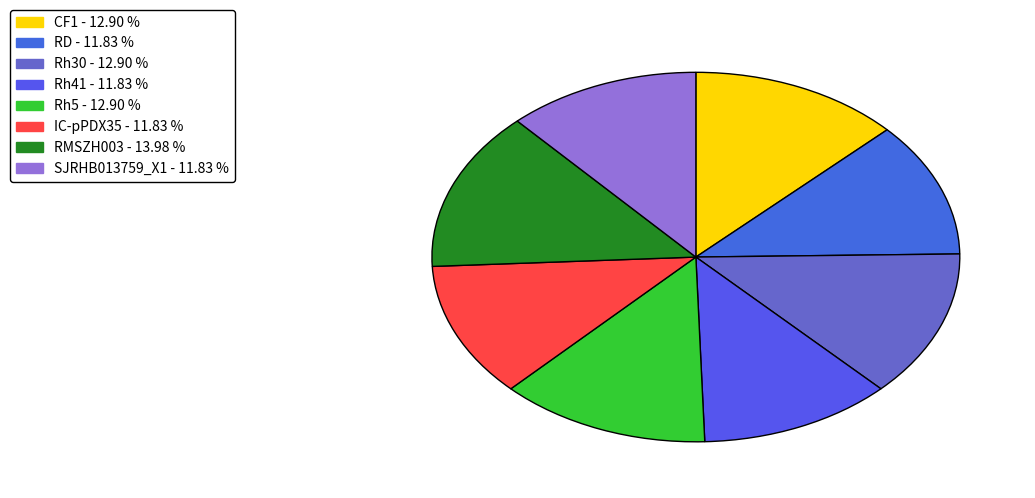

Which slice is the largest?

RMSZH003